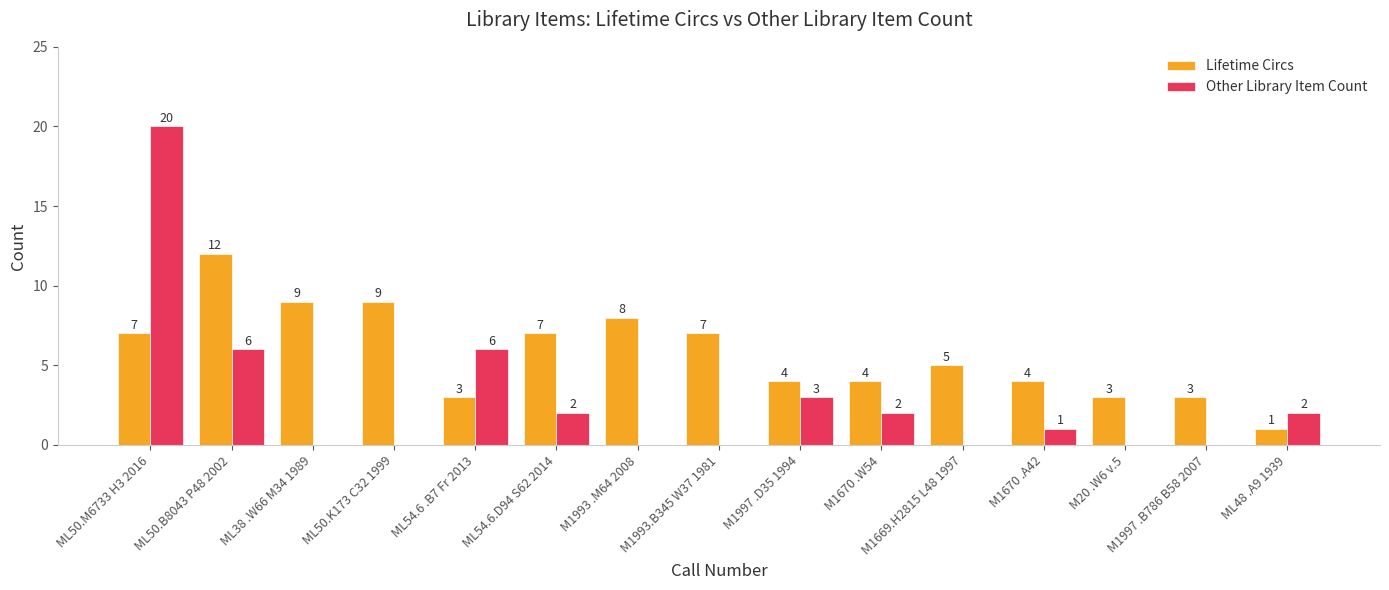

How many data points does each series have?

15